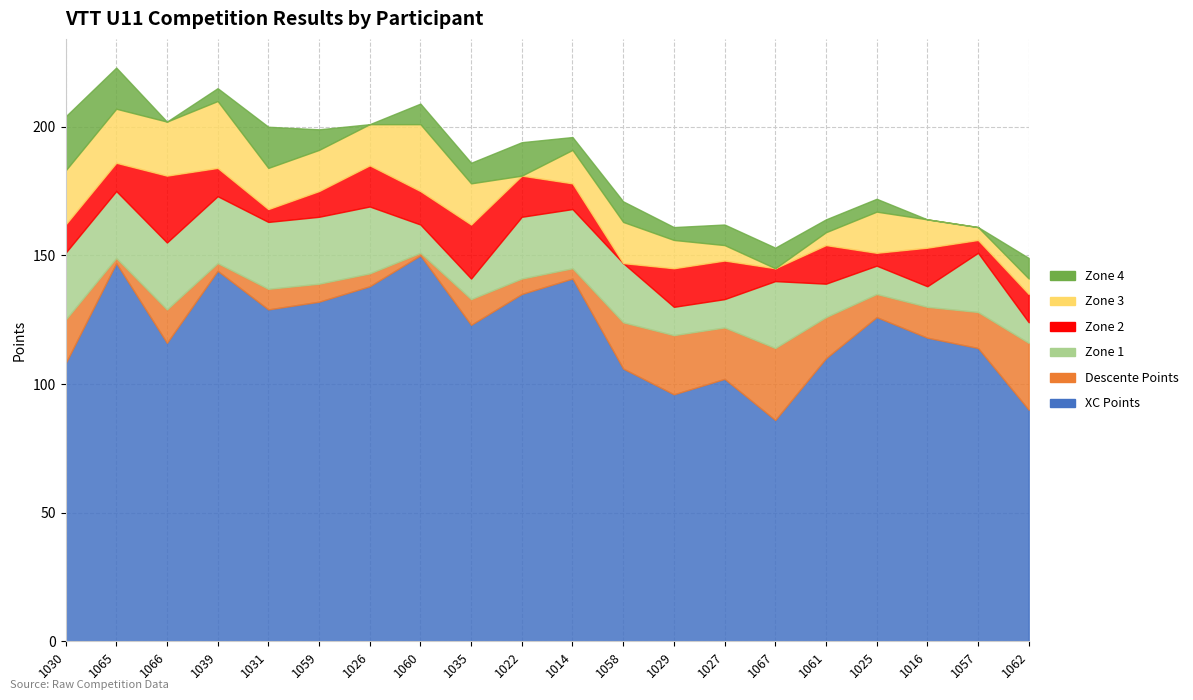

At which label is Zone 1 closest to 17?

1061